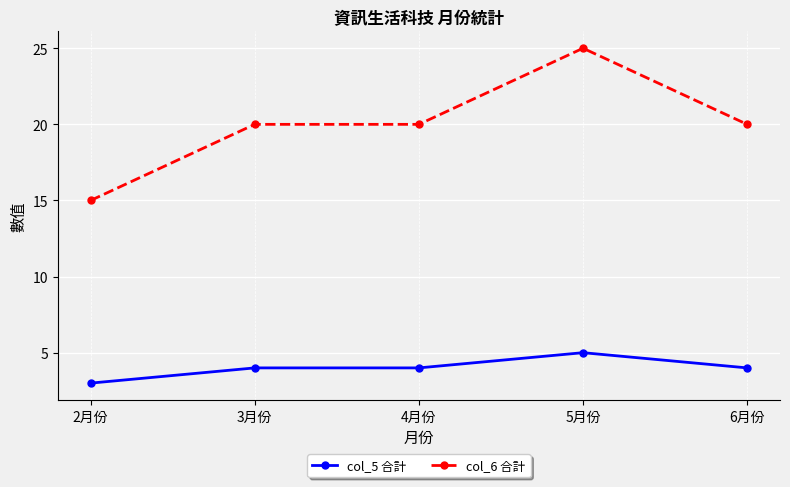

True or false: col_5 合計 and col_6 合計 intersect in this chart.

False